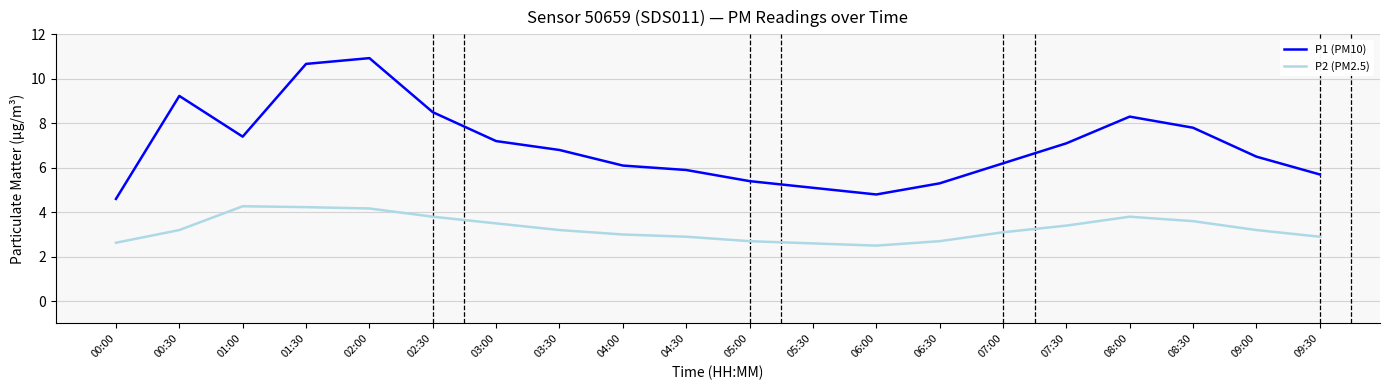

What position from the left is 09:30?

20